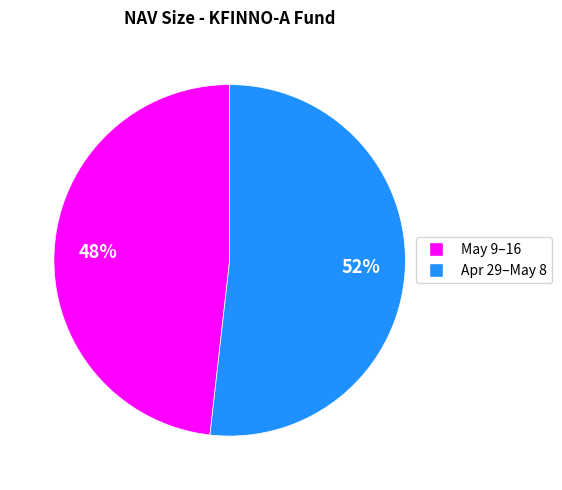

To the nearest percent, what is the difference between the largest and smallest slice percentages?

4%